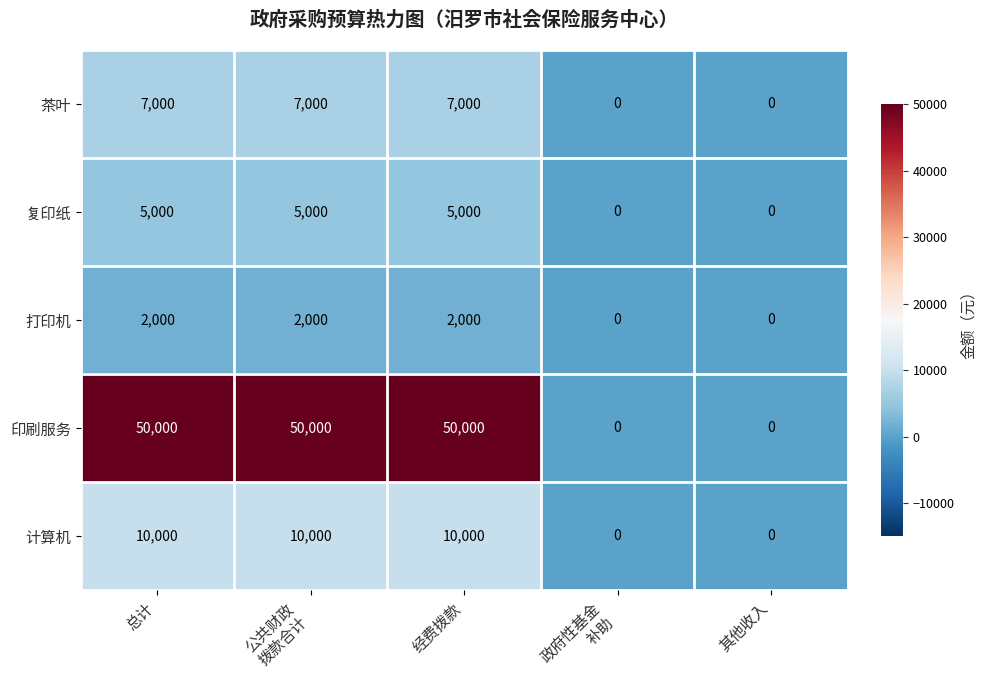

What is the difference between the second highest and second lowest values in the 复印纸 series?

5000